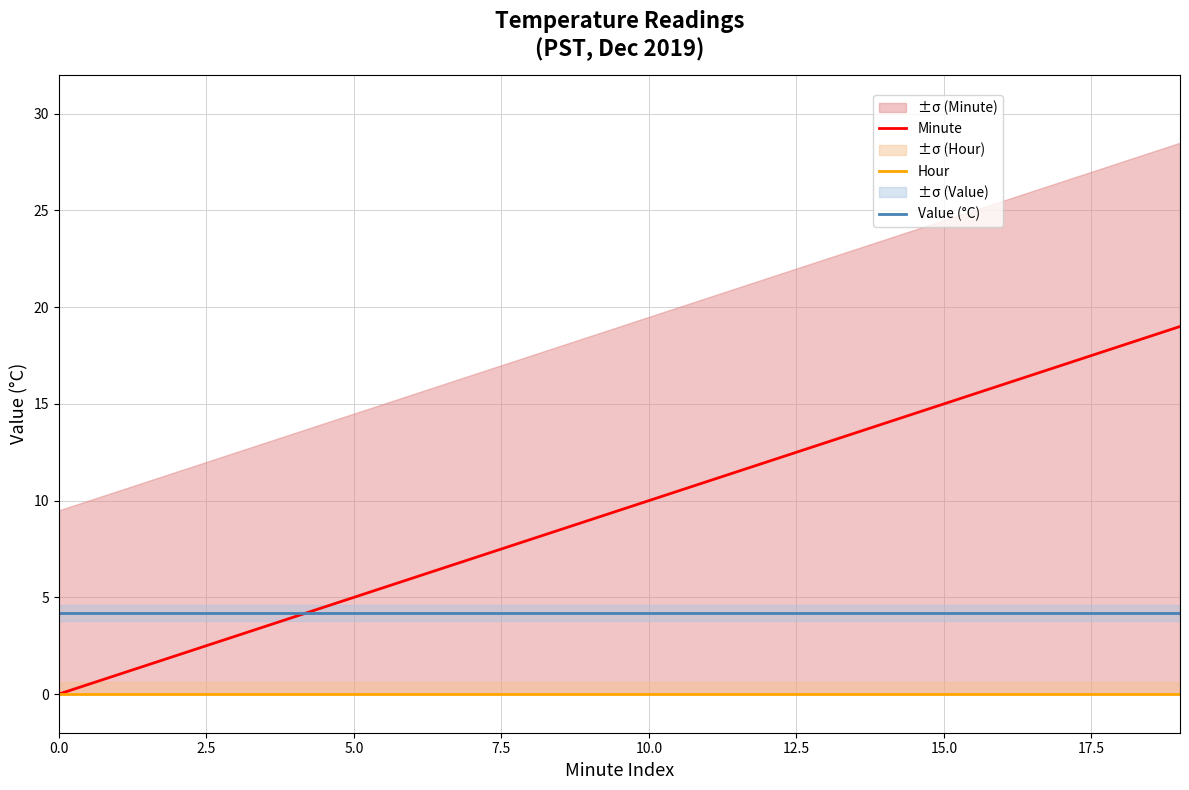

What is the total value across all series at 13?

17.2